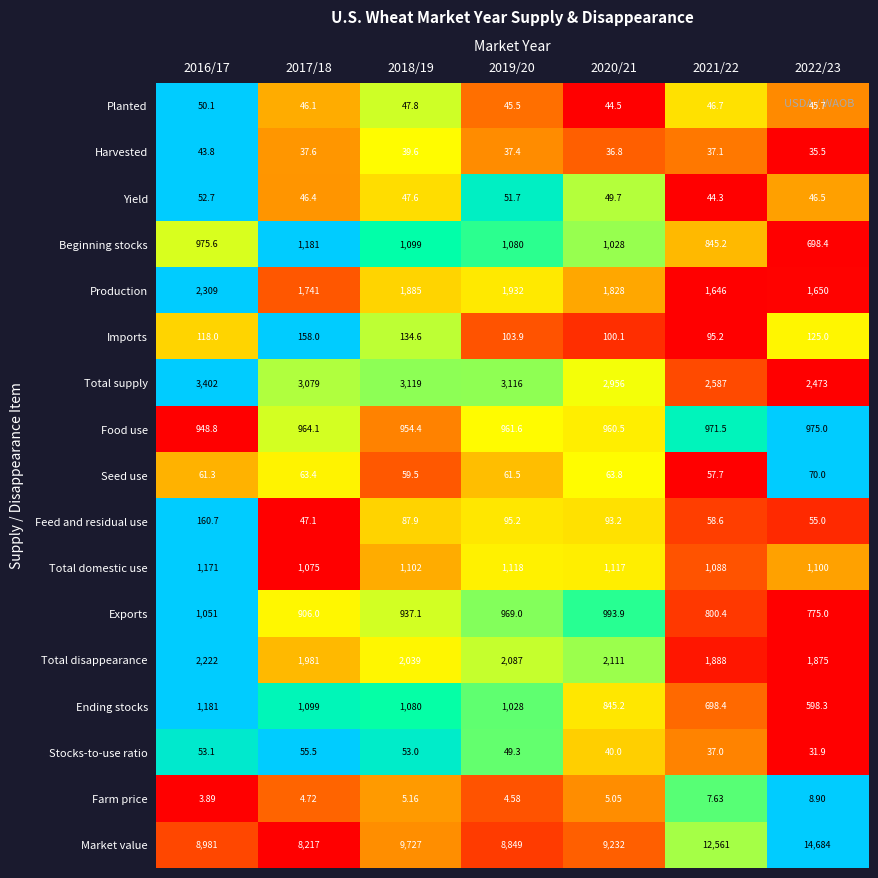

Rank the series at 2020/21 from lowest to highest value.

Farm price, Harvested, Stocks-to-use ratio, Planted, Yield, Seed use, Feed and residual use, Imports, Ending stocks, Food use, Exports, Beginning stocks, Total domestic use, Production, Total disappearance, Total supply, Market value